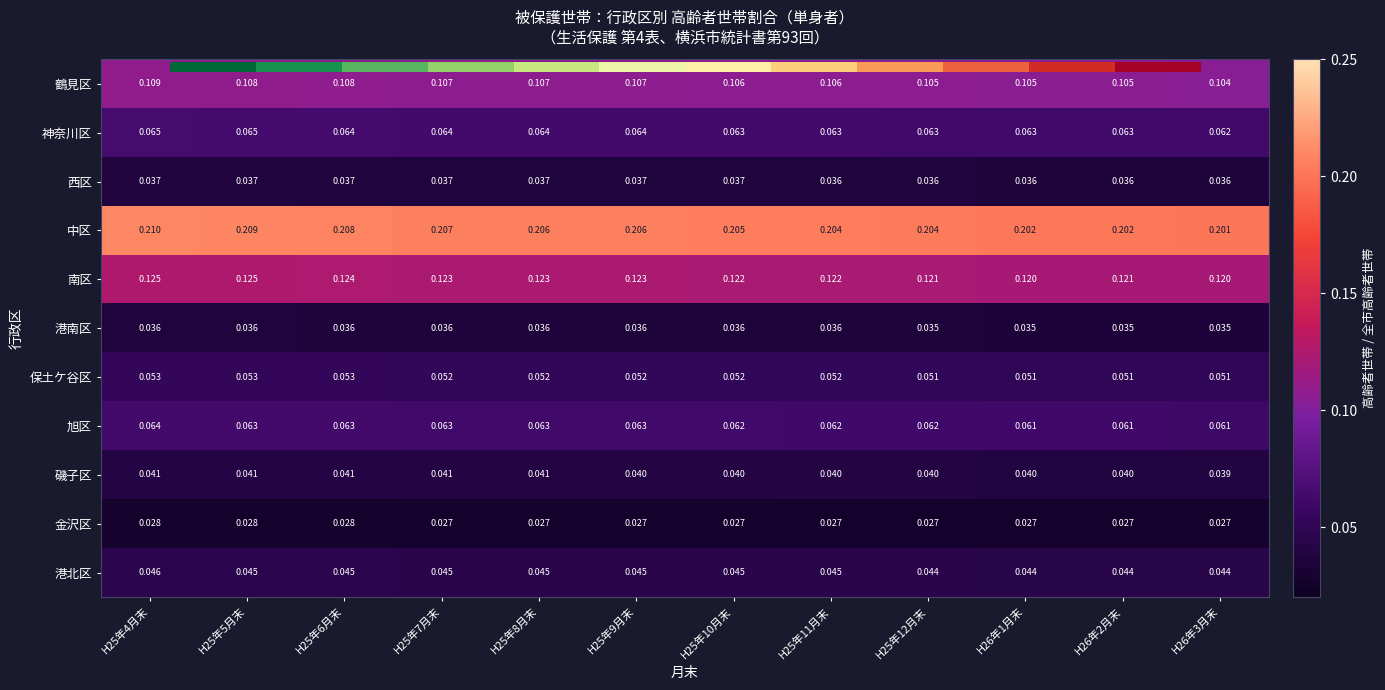

Which series has the largest range (max minus min)?

中区